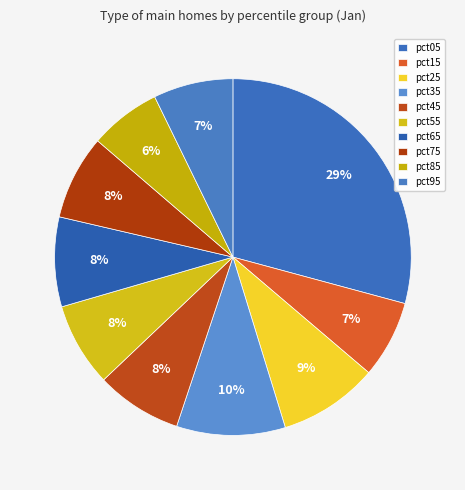

What percentage do pct05 and pct35 together represent?

39.1%